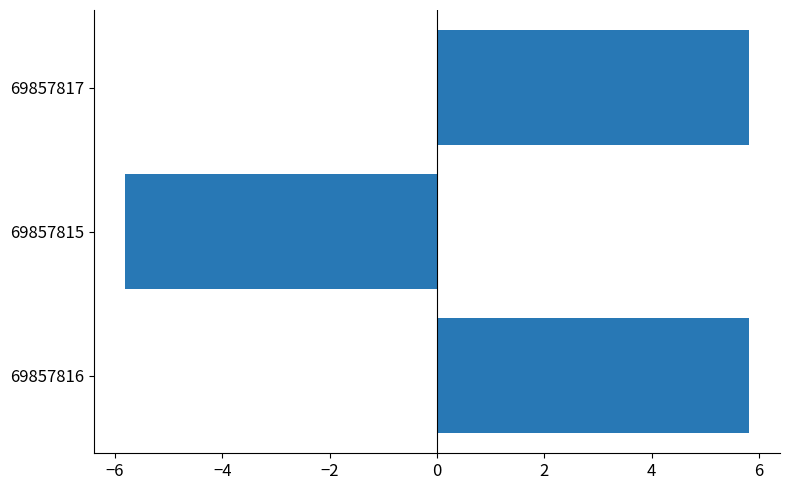

What is the greatest value displayed?

5.8